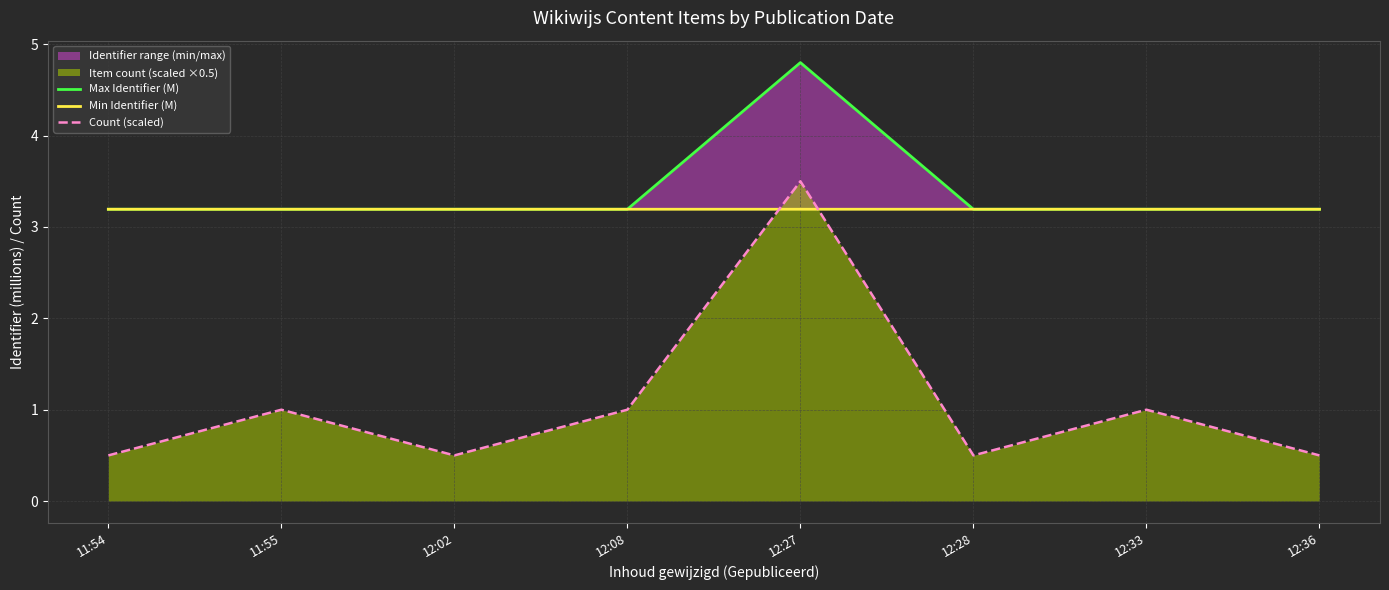

Reading right to left, list all the values displayed in this chart.

Max Identifier (M): 3.2	3.2	3.2	4.8	3.2	3.2	3.2	3.2
Min Identifier (M): 3.2	3.2	3.2	3.2	3.2	3.2	3.2	3.2
Count (scaled): 0.5	1.0	0.5	3.5	1.0	0.5	1.0	0.5